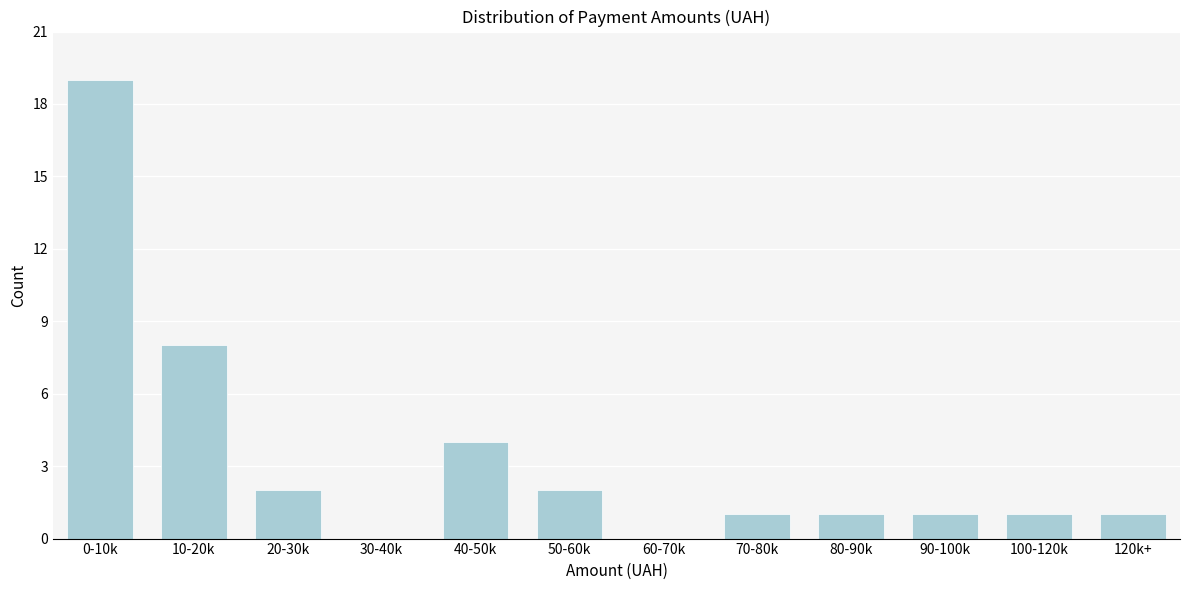

Reading right to left, transcribe all the data shown in this chart.

120k+=1	100-120k=1	90-100k=1	80-90k=1	70-80k=1	60-70k=0	50-60k=2	40-50k=4	30-40k=0	20-30k=2	10-20k=8	0-10k=19